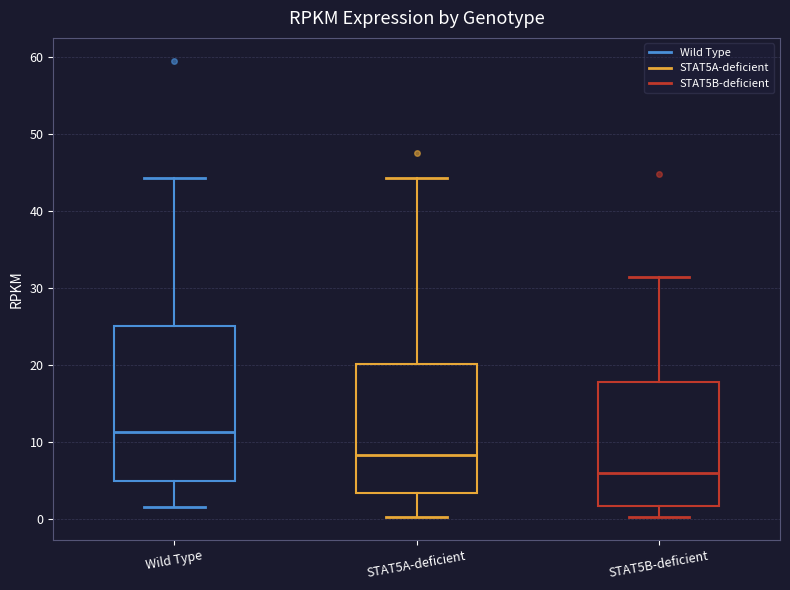

Reading left to right, transcribe this box plot: for each box, give where its median line is, the range the box spans, and where its two whiskers end, as read against the y-axis. The values are not printed on the chart, so give them approximately, as read against the axis.

Wild Type: median 11, box 5 to 25, whiskers 2 to 44
STAT5A-deficient: median 8, box 3 to 20, whiskers 0 to 44
STAT5B-deficient: median 6, box 2 to 18, whiskers 0 to 31